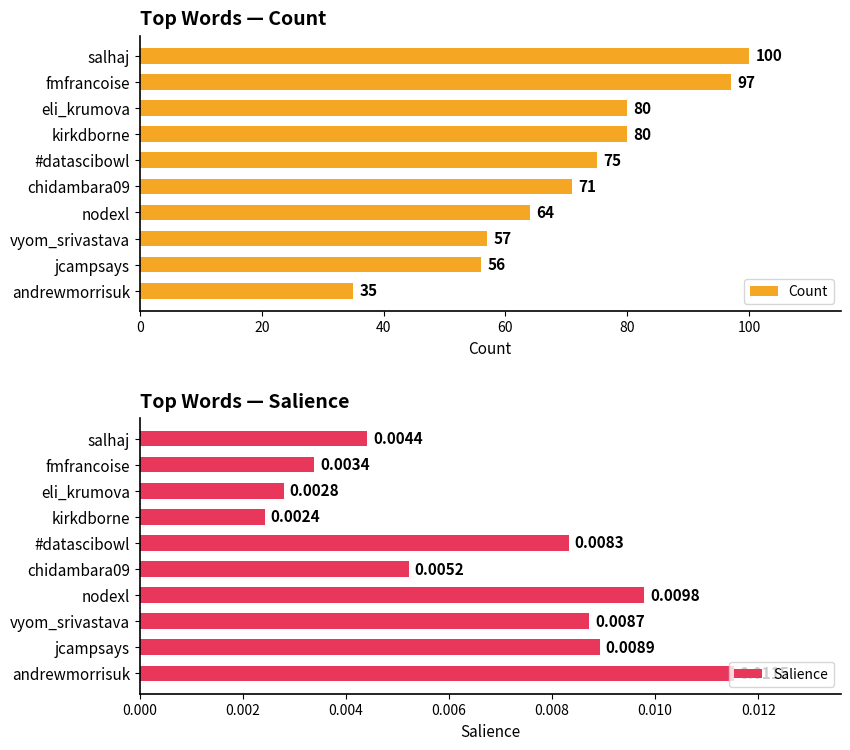

What is the lowest value of the Count series?

35